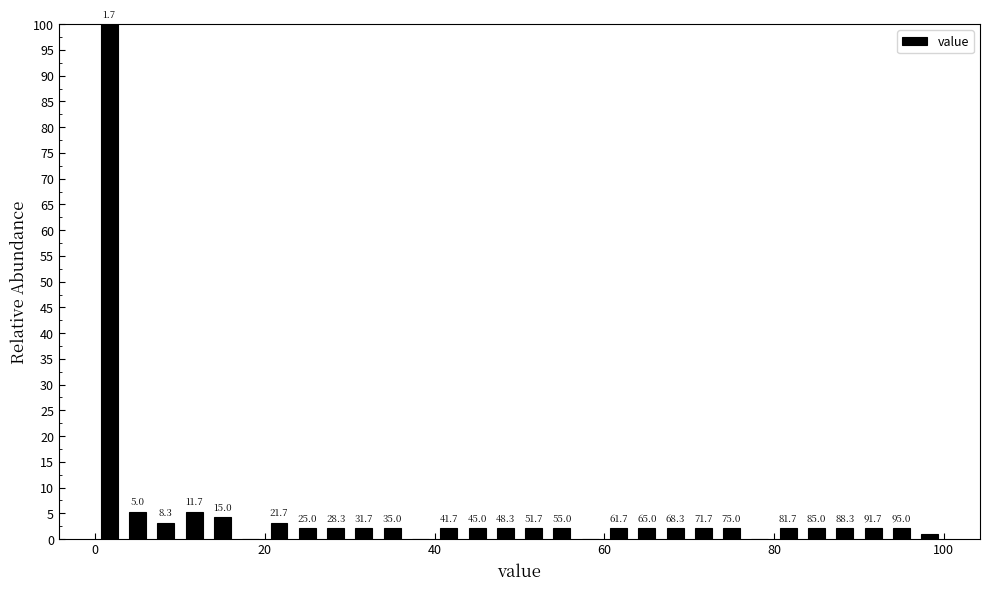

Around what value on the x-axis is the tallest bar? Give the approximate position of its centre, as read against the axis.

2